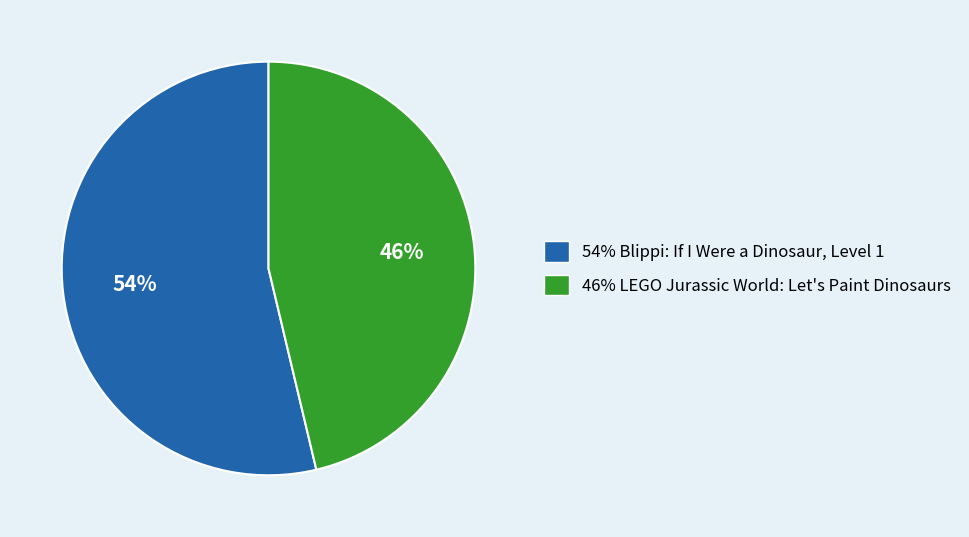

To the nearest percent, what is the average slice percentage?

50%